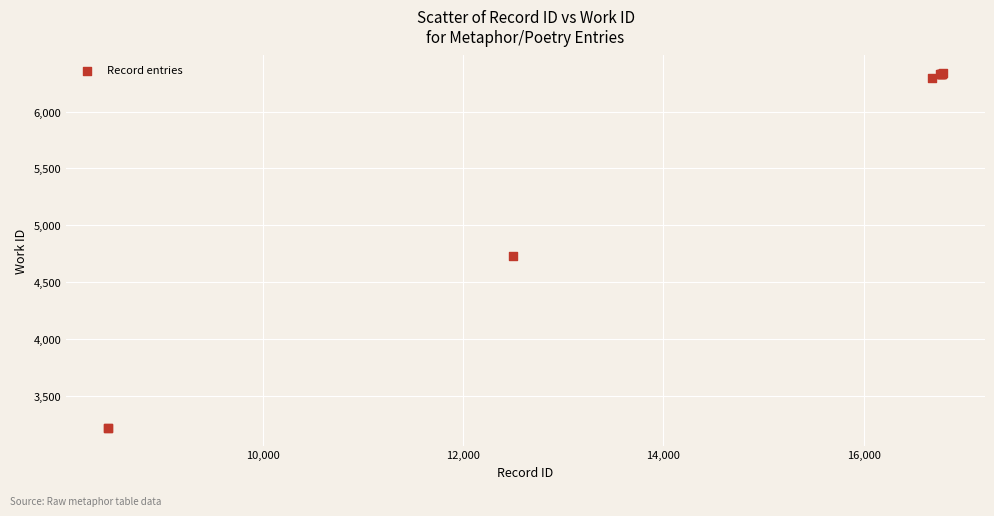

What Y value in the scatter plot is closest to 4778?

4734